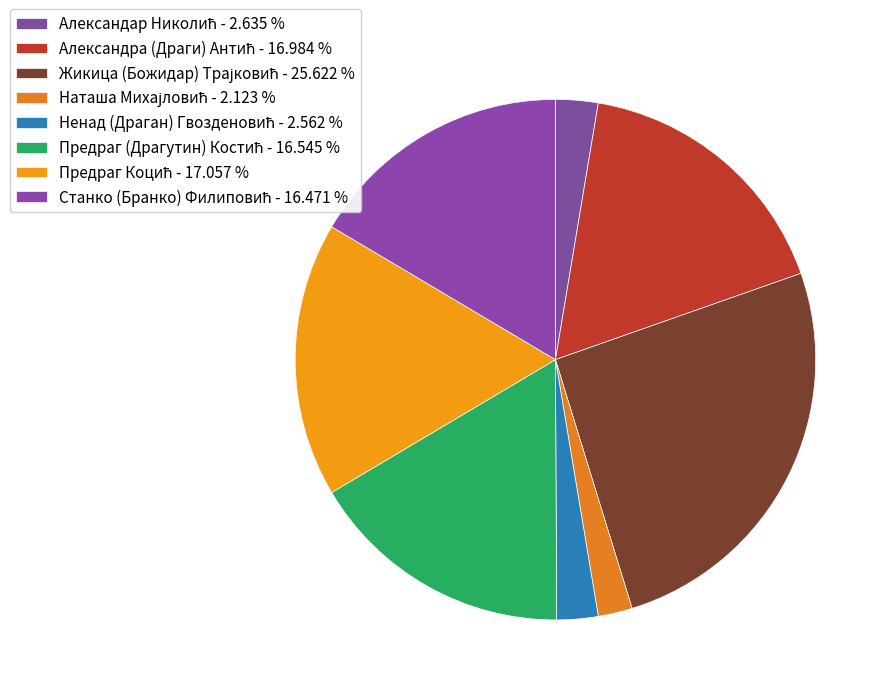

Count the number of slices in the pie.

8